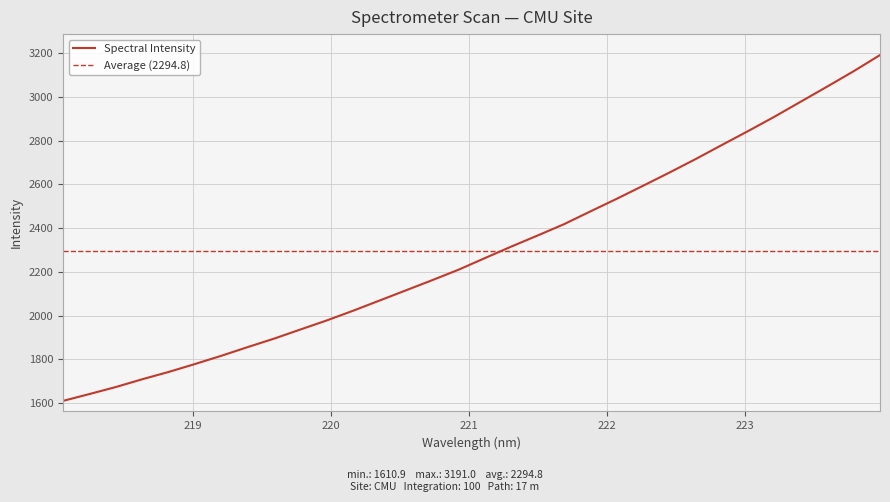

List the labels in order of value, smallest first.

218.0596, 218.2508, 218.442, 218.6332, 218.8244, 219.0156, 219.2067, 219.3979, 219.589, 219.7801, 219.9712, 220.1623, 220.3533, 220.5444, 220.7354, 220.9264, 221.1174, 221.3083, 221.4993, 221.6902, 221.8812, 222.0721, 222.263, 222.4538, 222.6447, 222.8355, 223.0264, 223.2172, 223.408, 223.5987, 223.7895, 223.9802